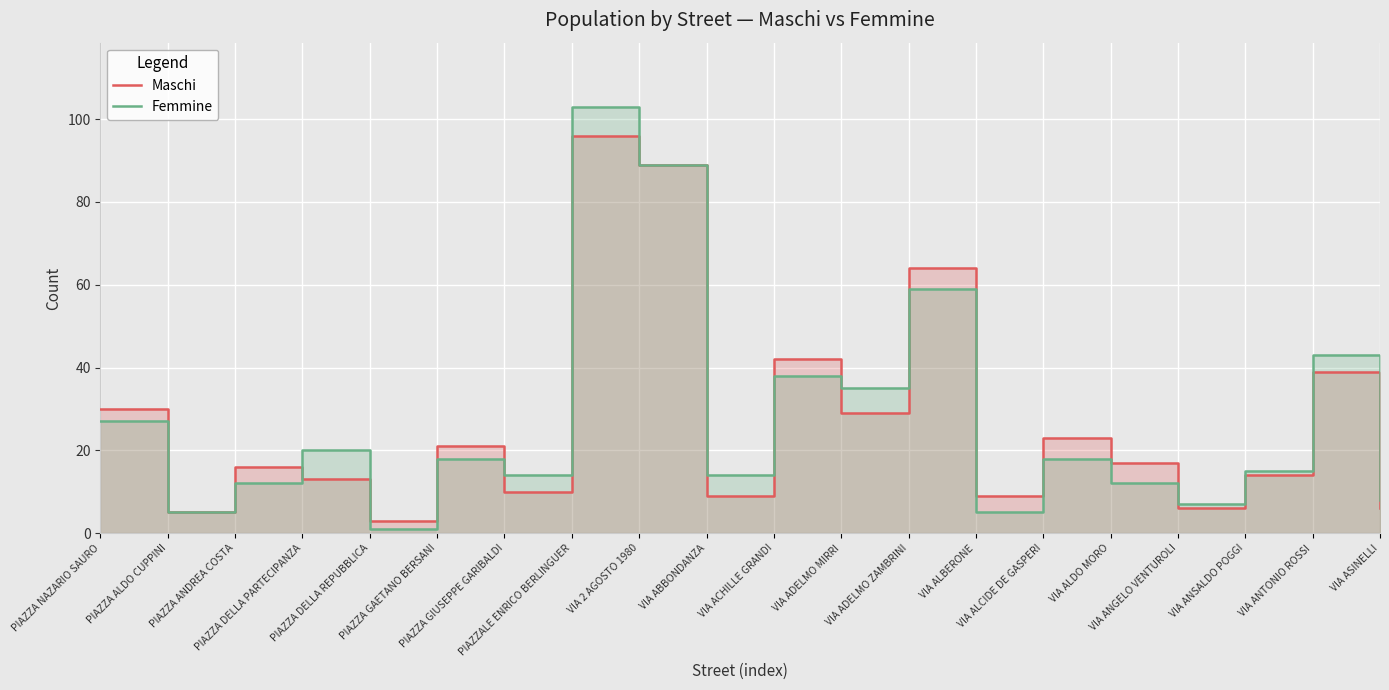

At which category is the sum across all series the highest?

PIAZZALE ENRICO BERLINGUER